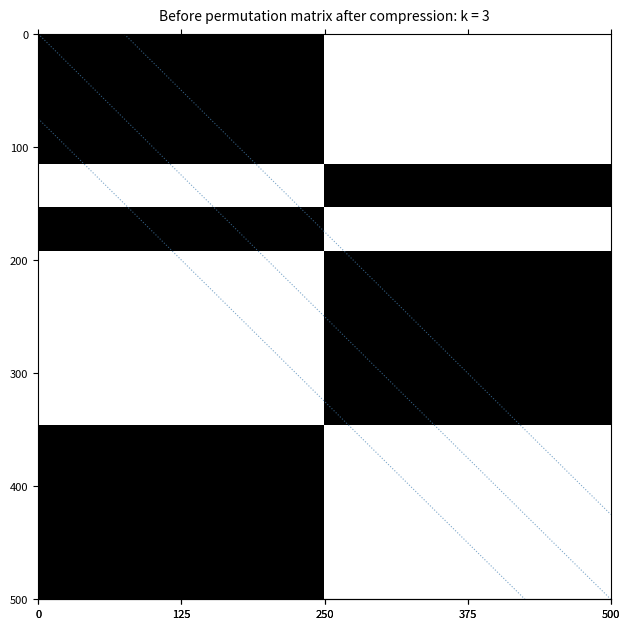

At how many categories does at least one series exceed 0?

2